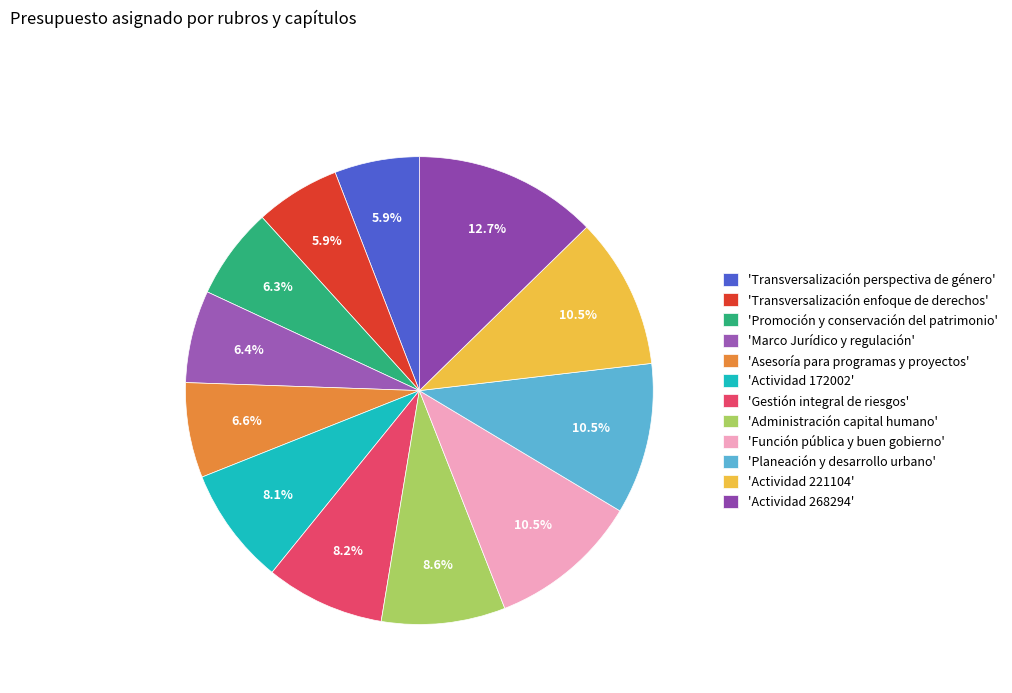

How many slices are in this pie chart?

12